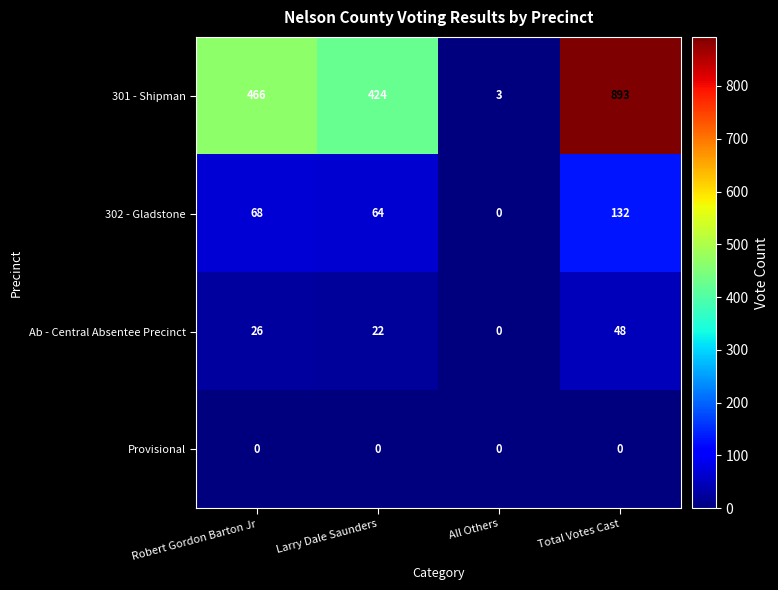

Rank the series at Robert Gordon Barton Jr from lowest to highest value.

Provisional, Ab - Central Absentee Precinct, 302 - Gladstone, 301 - Shipman